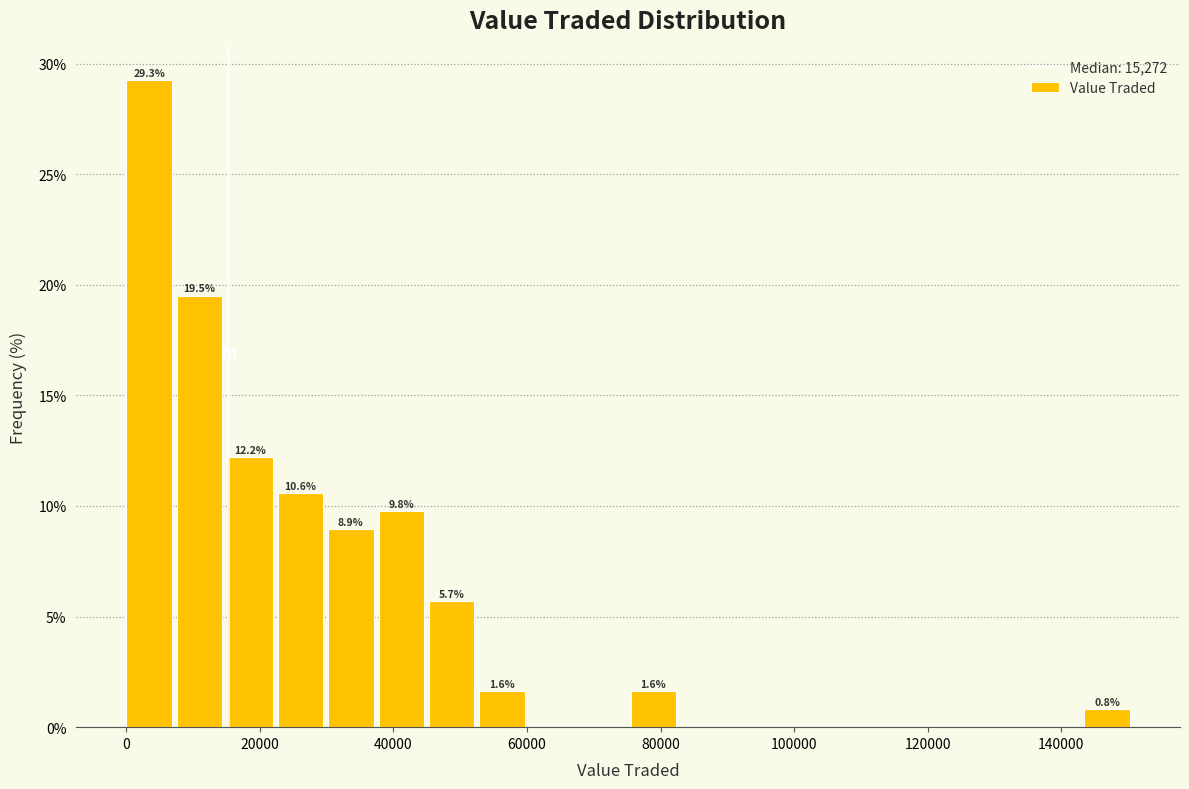

Around what value on the x-axis is the tallest bar? Give the approximate position of its centre, as read against the axis.

4000